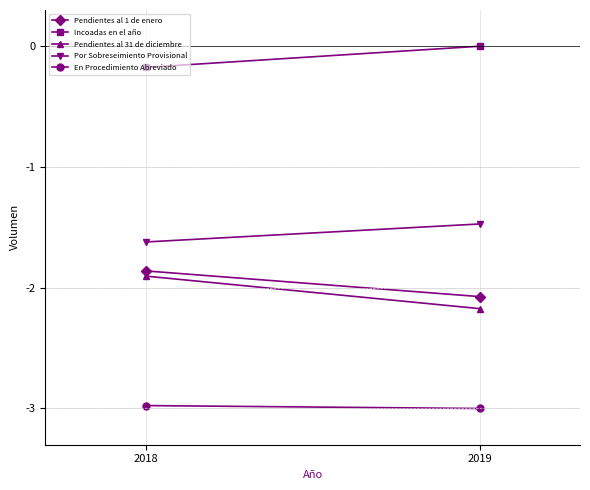

Reading left to right, list all the values displayed in this chart.

Pendientes al 1 de enero: -1.9	-2.1
Incoadas en el año: -0.2	0.0
Pendientes al 31 de diciembre: -1.9	-2.2
Por Sobreseimiento Provisional: -1.6	-1.5
En Procedimiento Abreviado: -3.0	-3.0